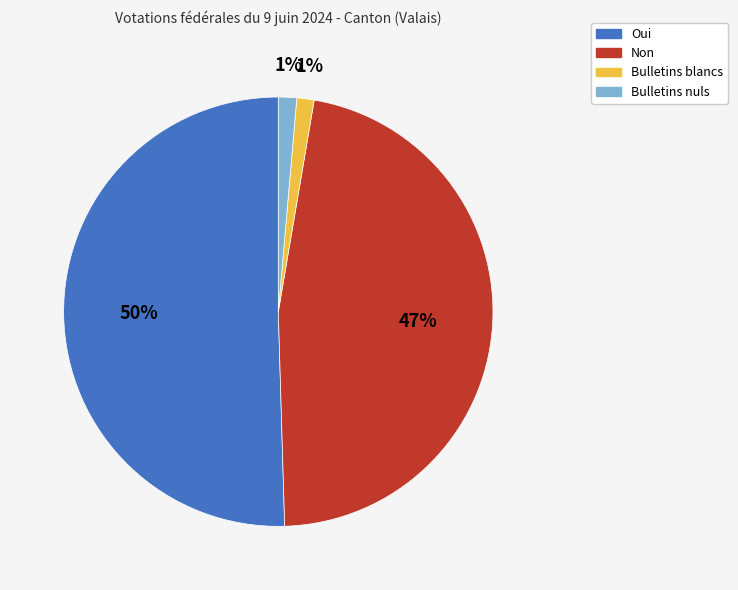

Is it true that Oui is 50% of the pie?

True